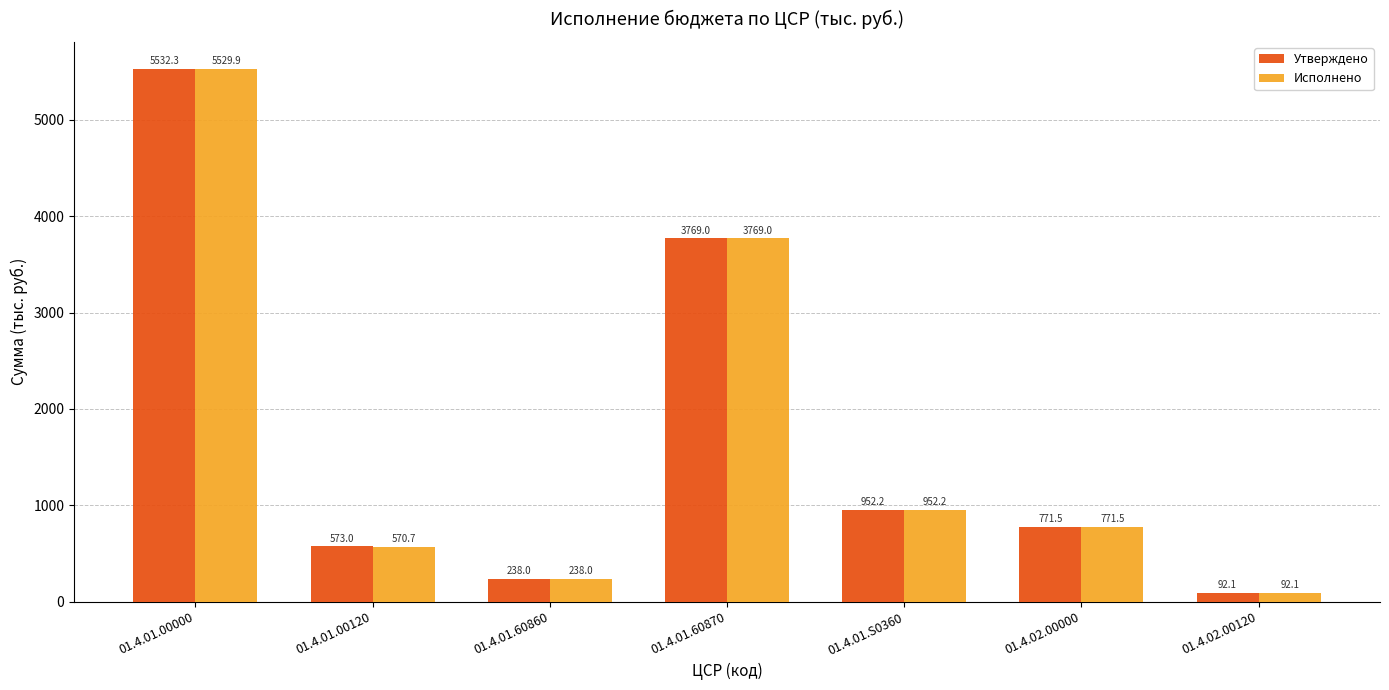

At how many categories does at least one series exceed 989?

2